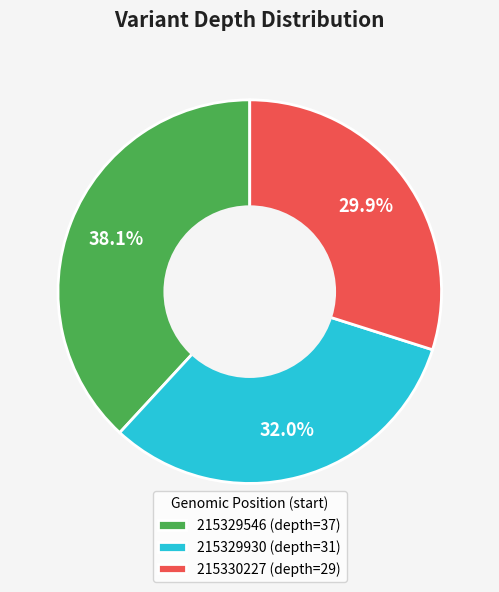

What percentage do 215330227 and 215329930 together represent?

61.9%